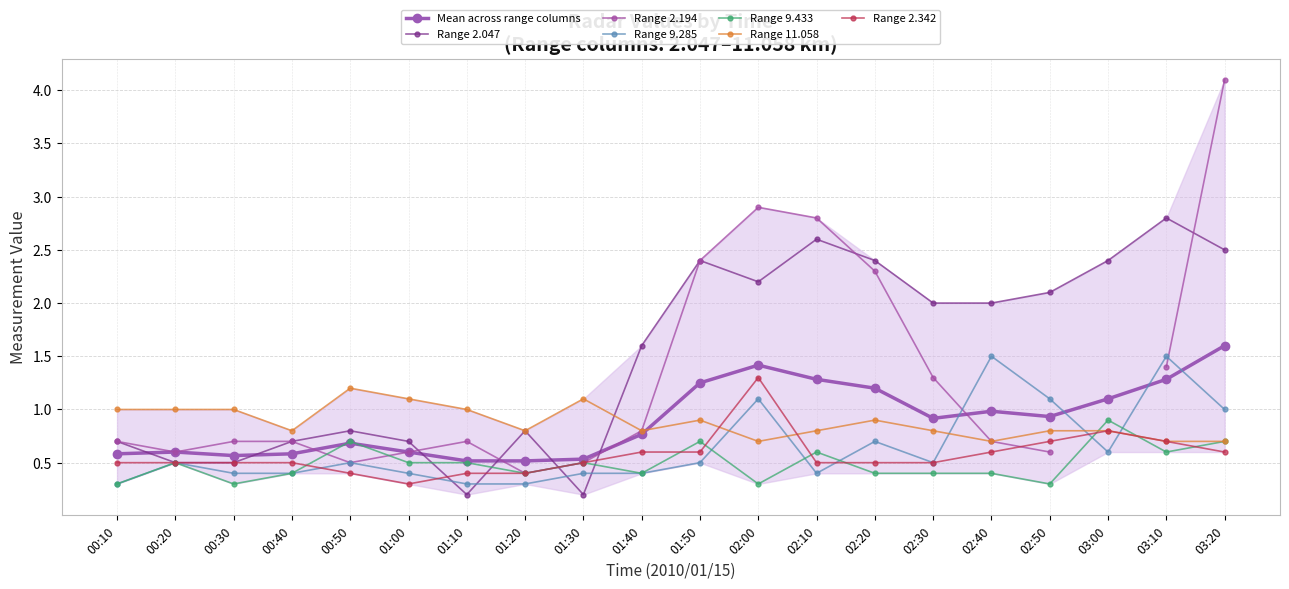

Count the 9.433 values in the range 0 to 1.

20